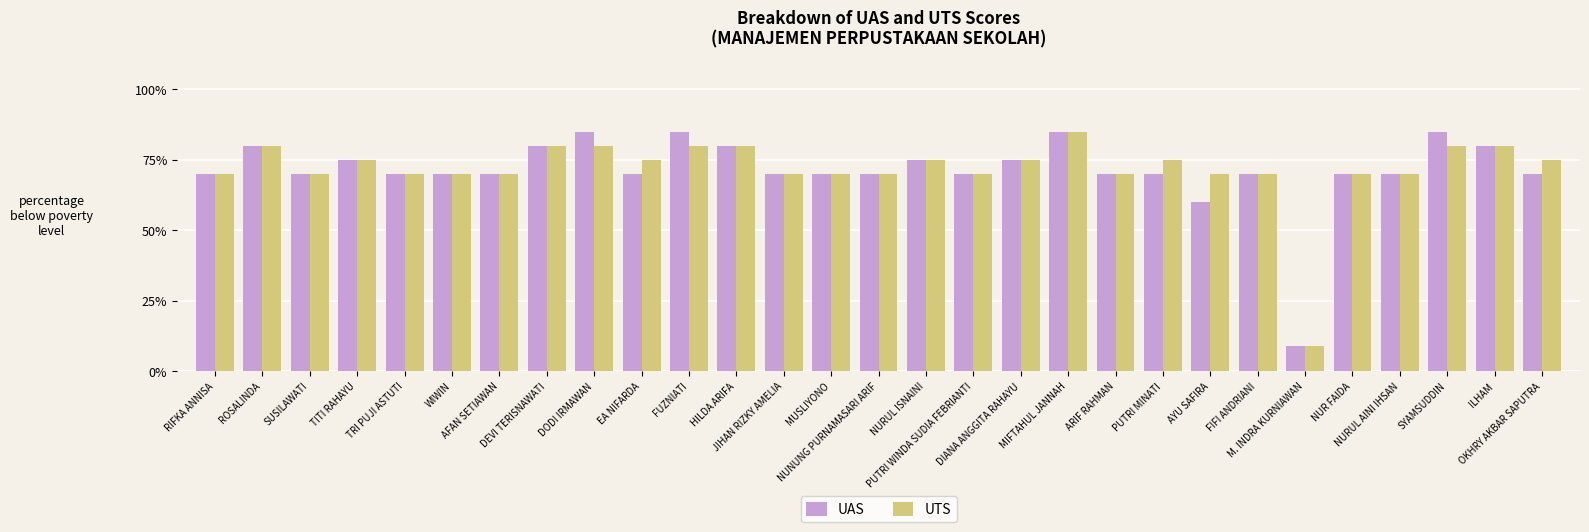

The value of UAS at SUSILAWATI is 34. True or false?

False